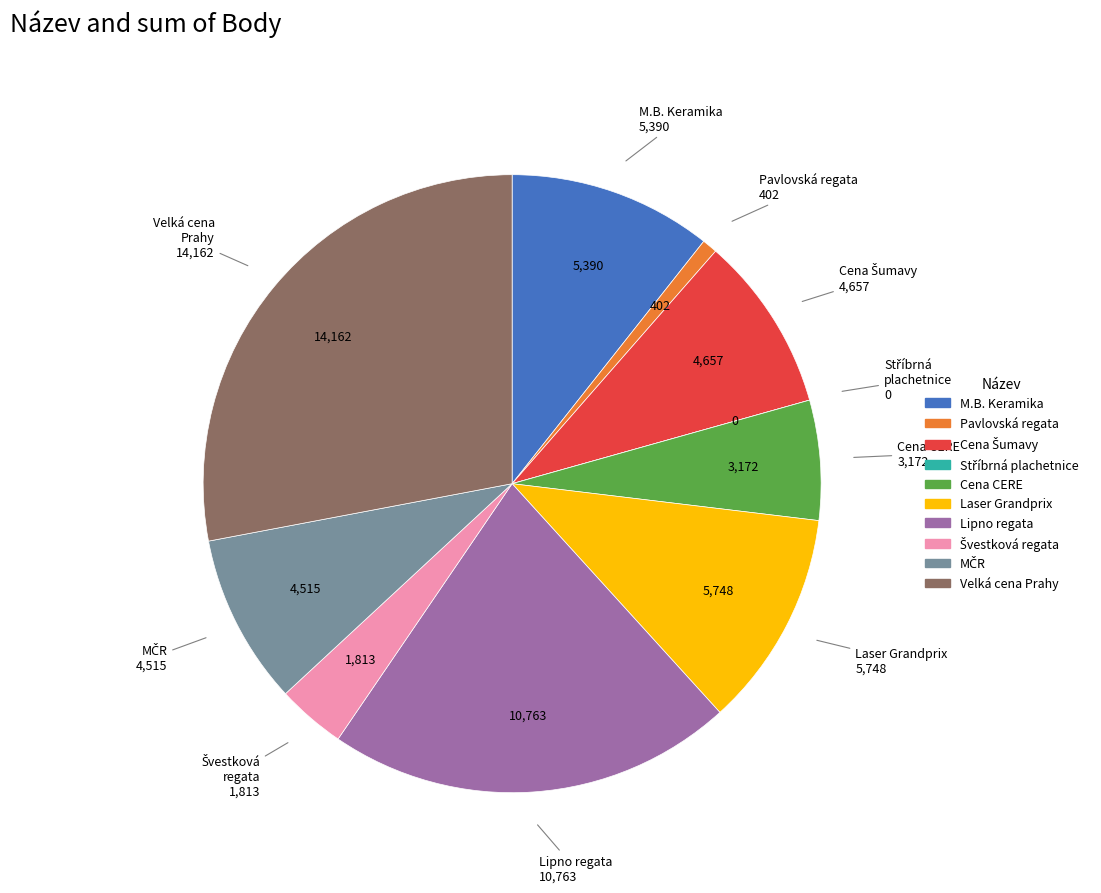

Does any single category account for the majority?

No